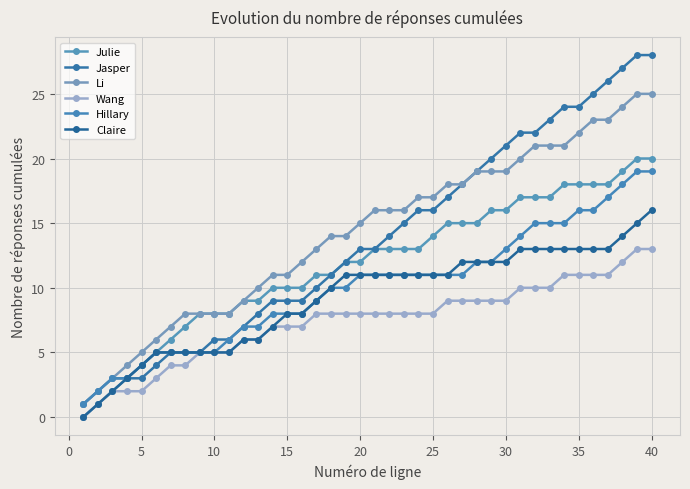

How many values in Wang are above zero?

39